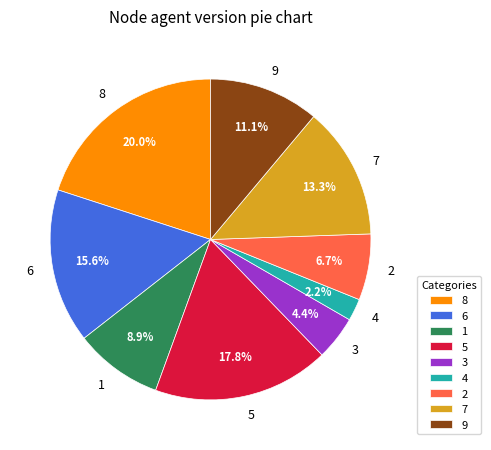

What percentage is the 2 slice, to the nearest percent?

7%